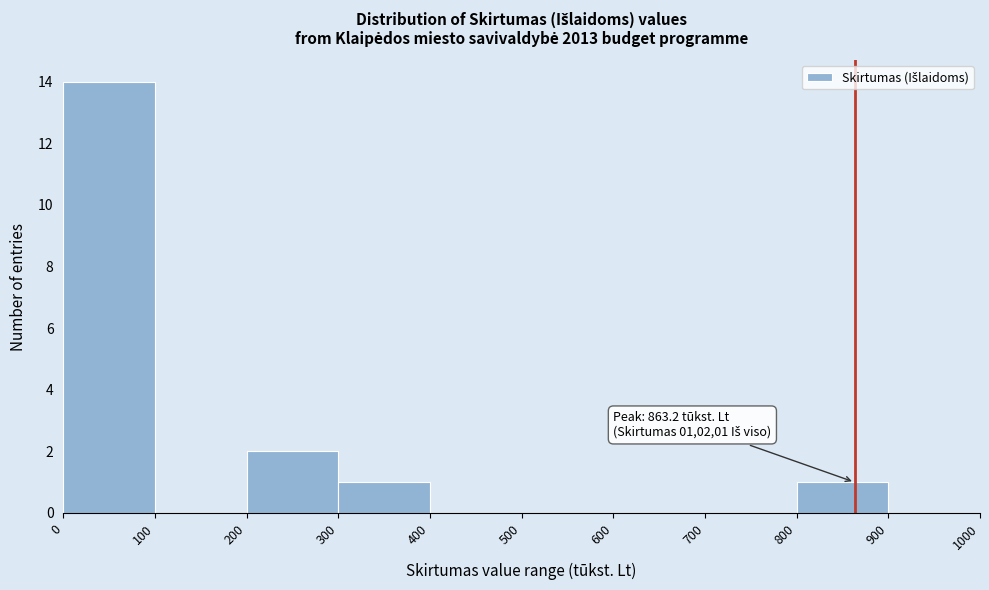

Over which range of the x-axis is the bar tallest?

0 to 100